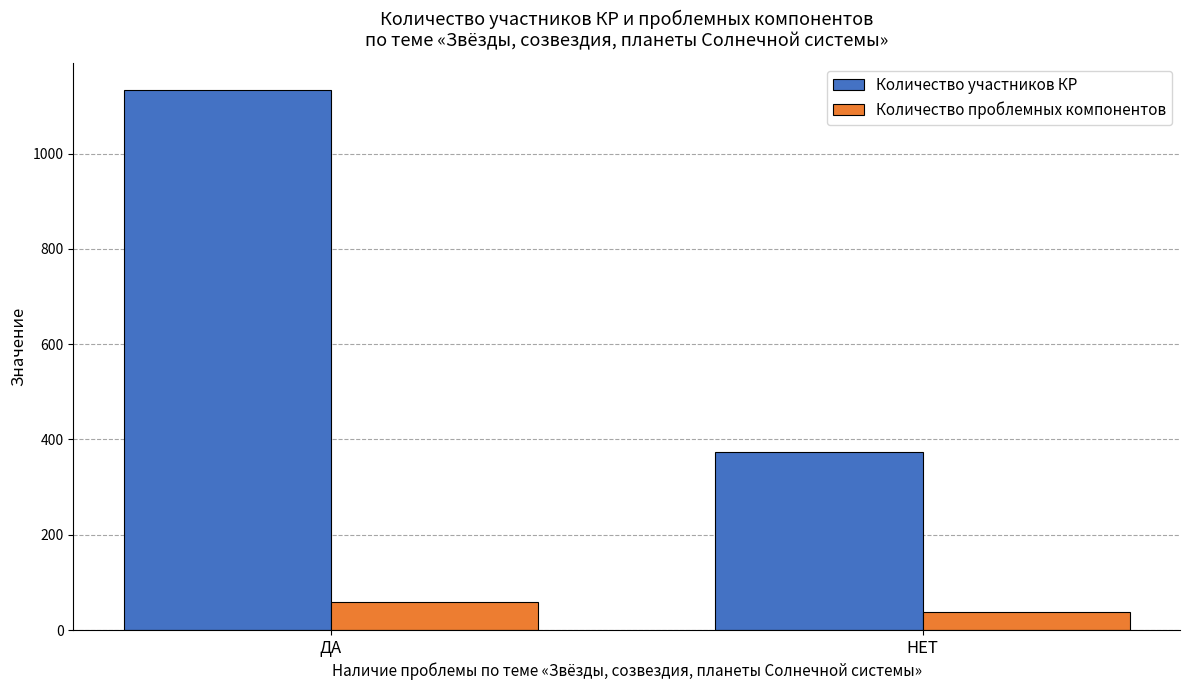

At which category does the chart reach its minimum across all series?

НЕТ